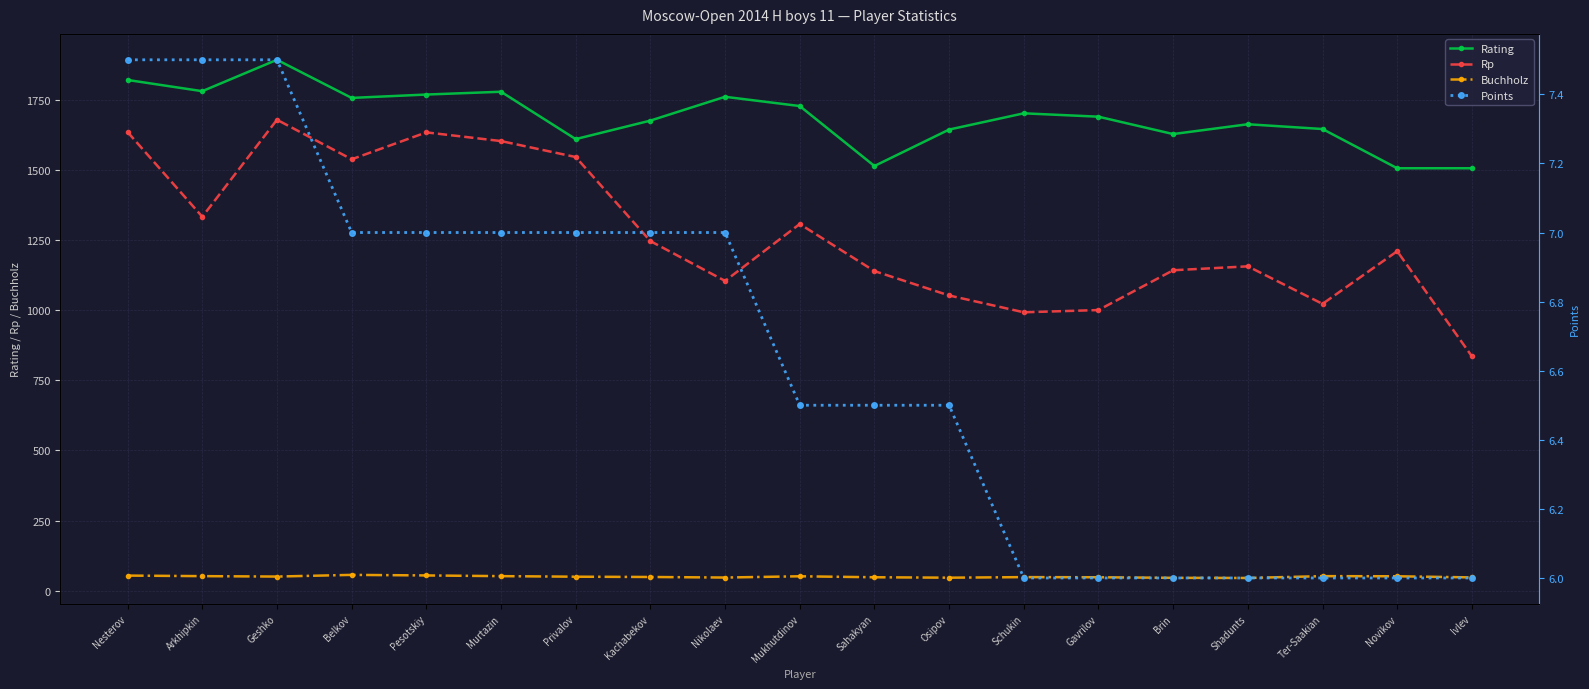

Where does the Buchholz series first go above 49?

Nesterov